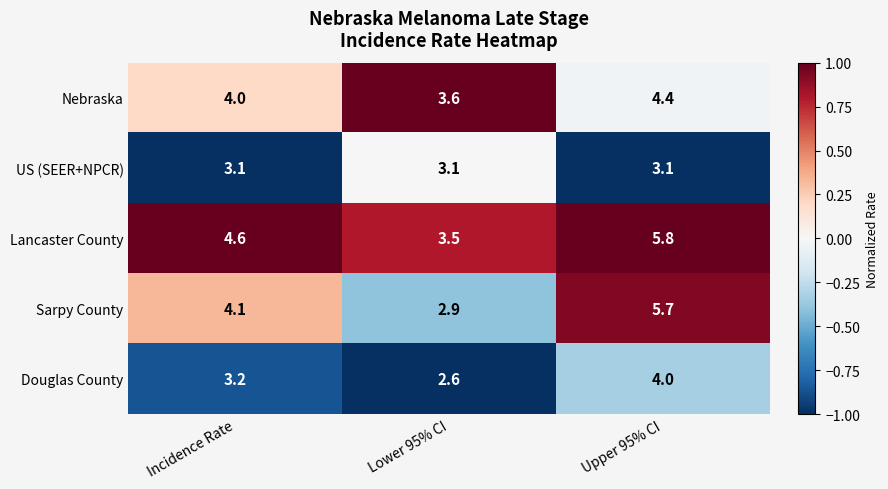

What is the sum of the Lancaster County values at Upper 95% CI and Incidence Rate?

10.4